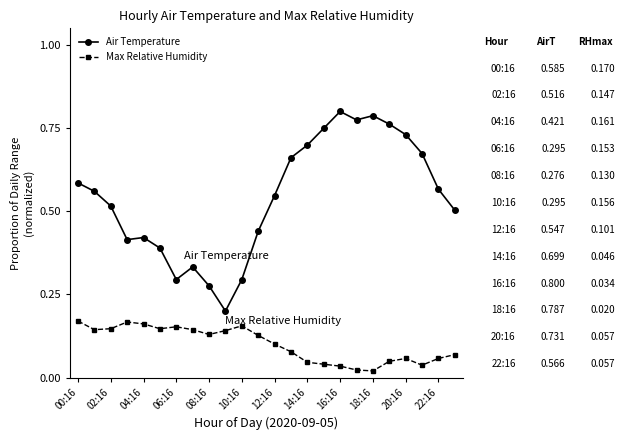

Count the number of categories in the chart.

24